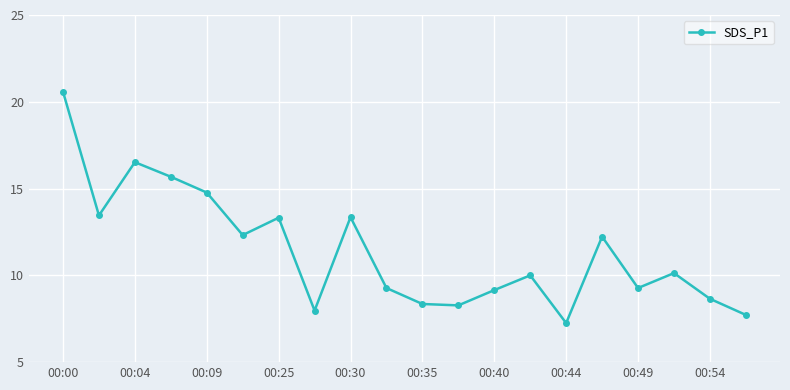

What is the value of the 10th point from the left?

9.3